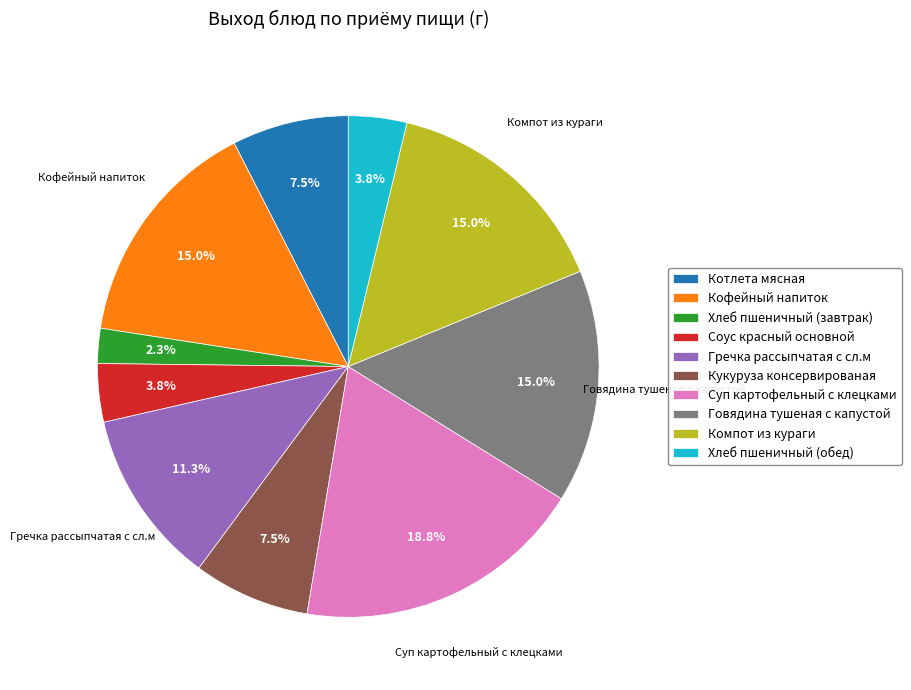

Combined, what portion of the pie is Хлеб пшеничный (завтрак) and Кофейный напиток?

17.3%